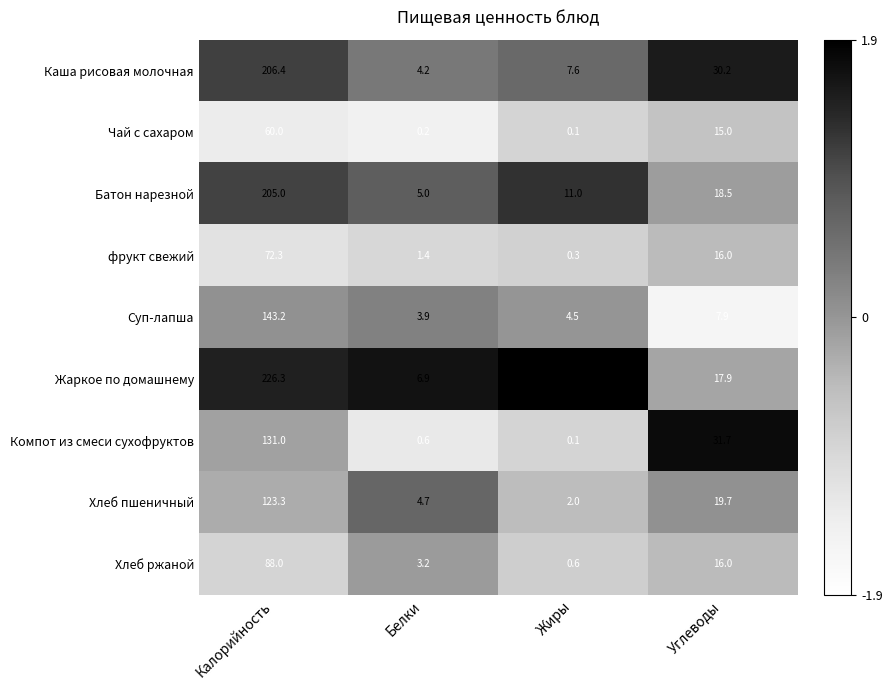

At which category is the sum across all series the highest?

Калорийность